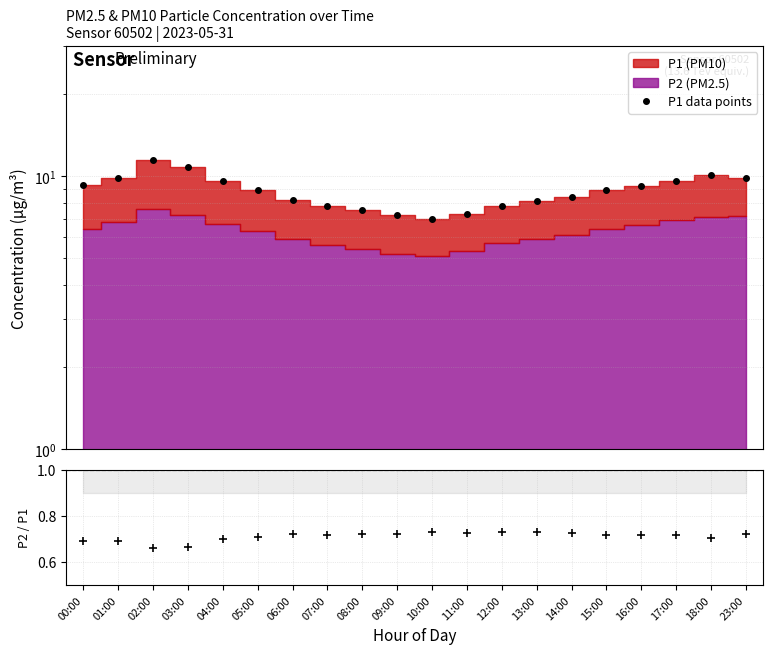

What is the difference between the second highest and minimum values in the P2/P1 series?

0.1